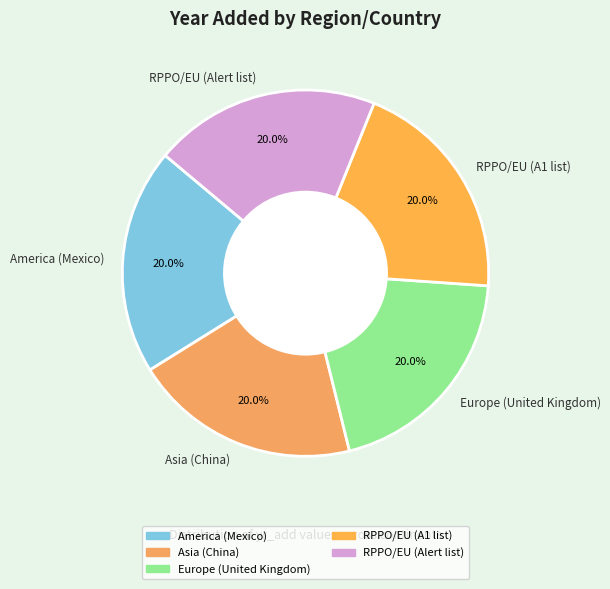

How many slices are in this pie chart?

5